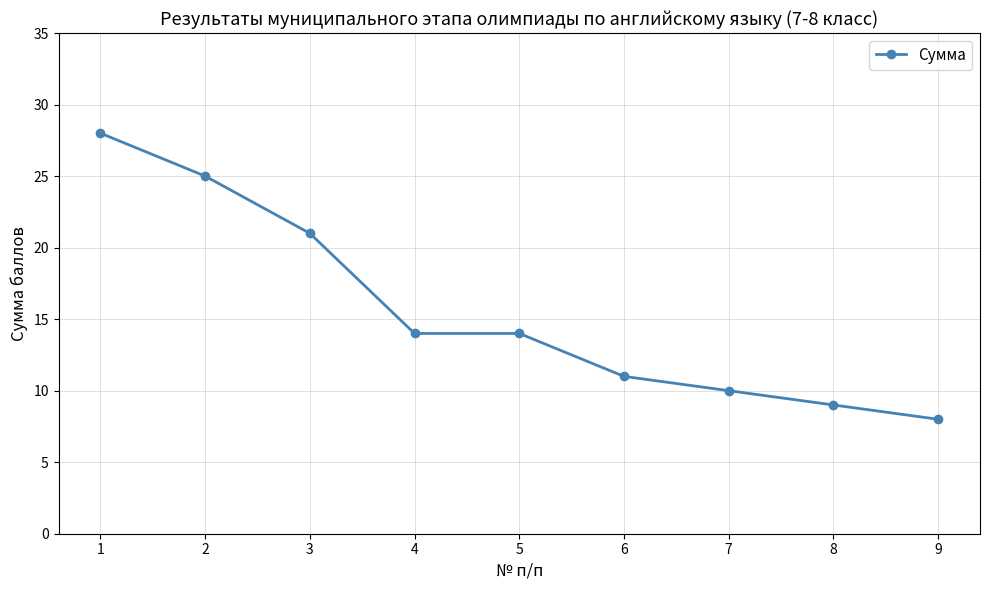

The value at 1 is 28. True or false?

True